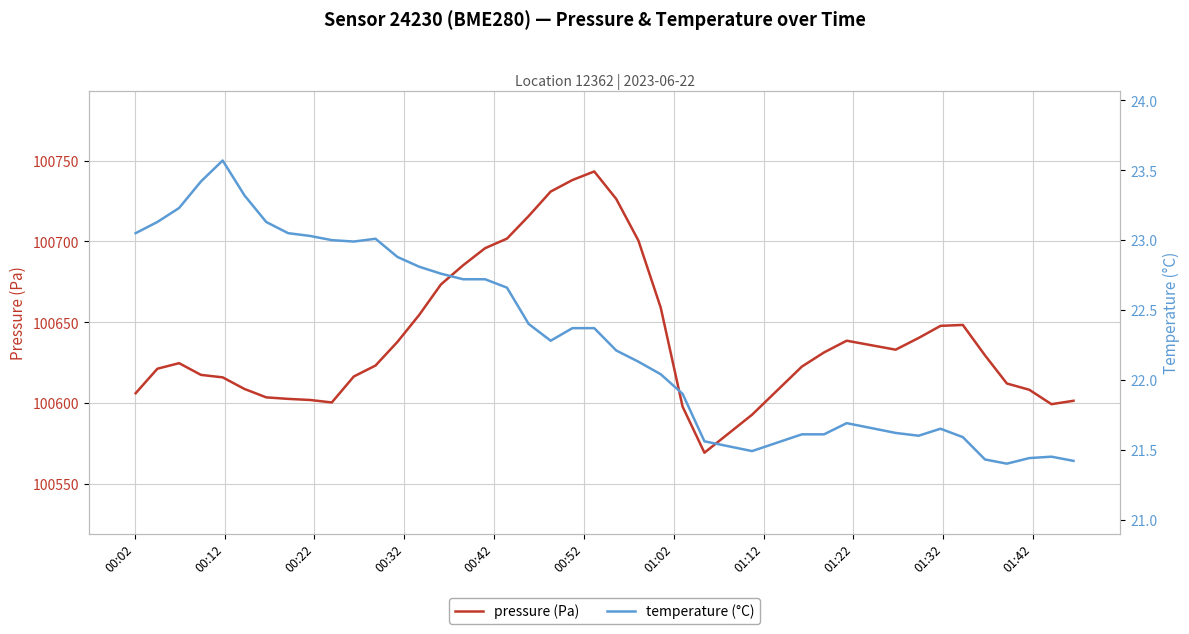

What is the highest value of the pressure (Pa) series?

100743.3